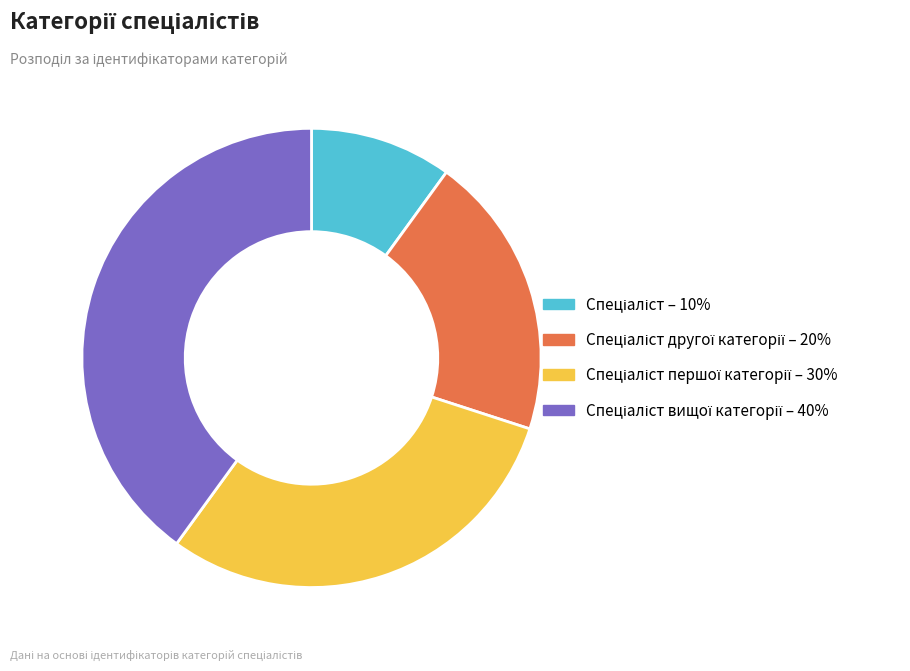

Is there any slice that represents more than half of the pie?

No